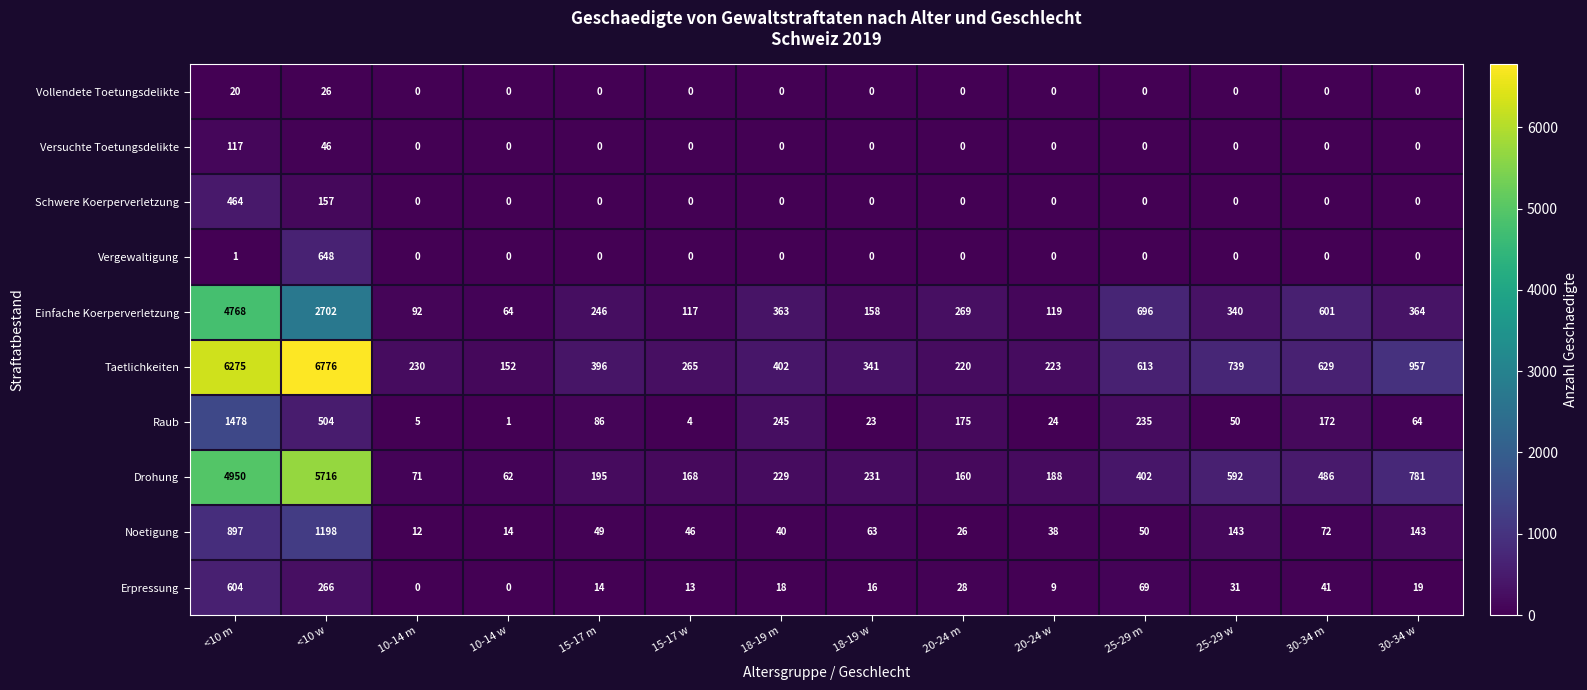

The value of Vollendete Toetungsdelikte at 15-17 m is 0. True or false?

True